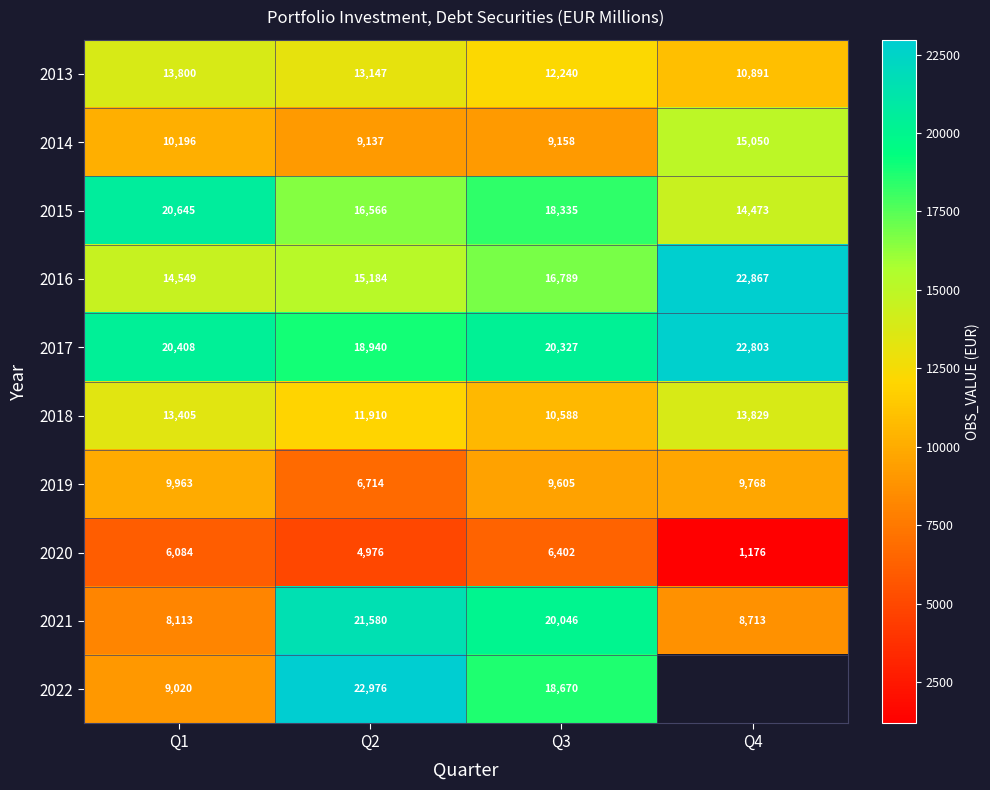

What is the greatest value displayed?

22976.0